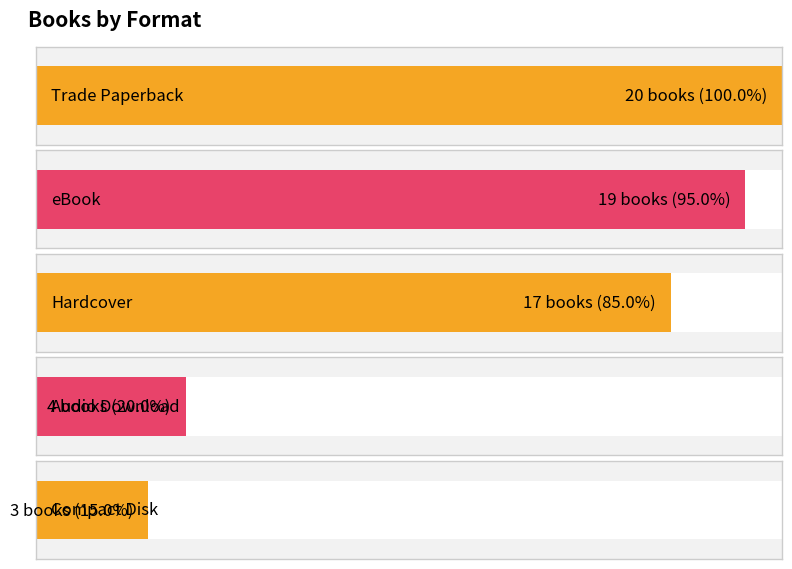

Between eBook and Compact Disk, which is larger?

eBook